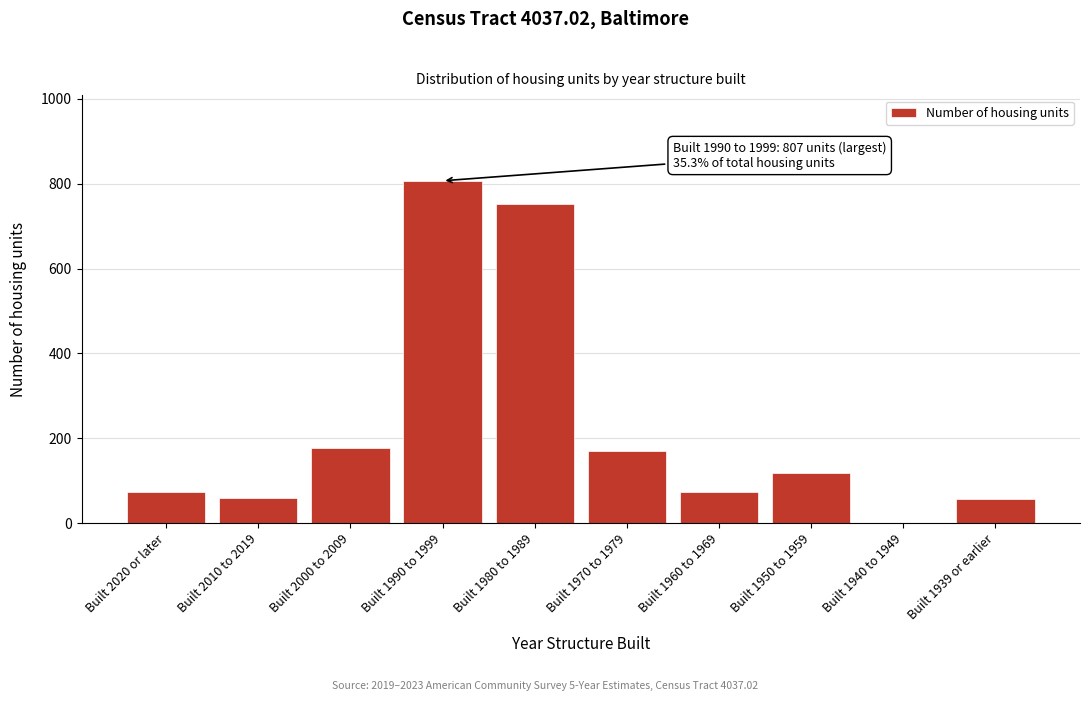

Is it true that the value at Built 1939 or earlier is 57?

True